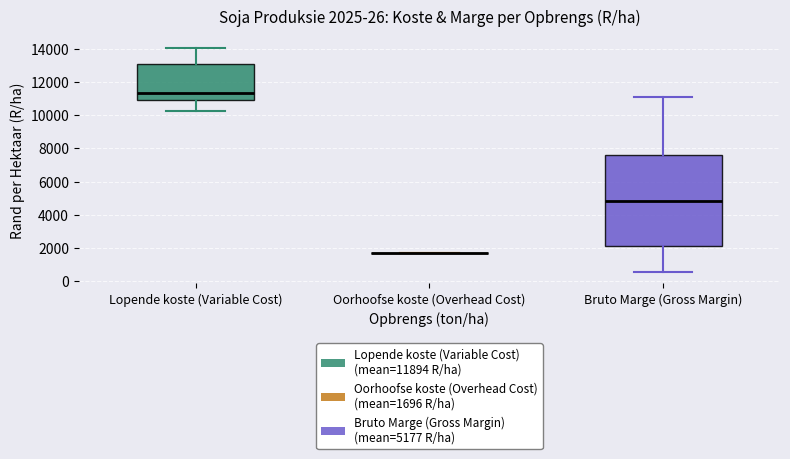

Comparing the boxes themselves (not the whiskers), which one is the tallest?

Bruto Marge (Gross Margin)